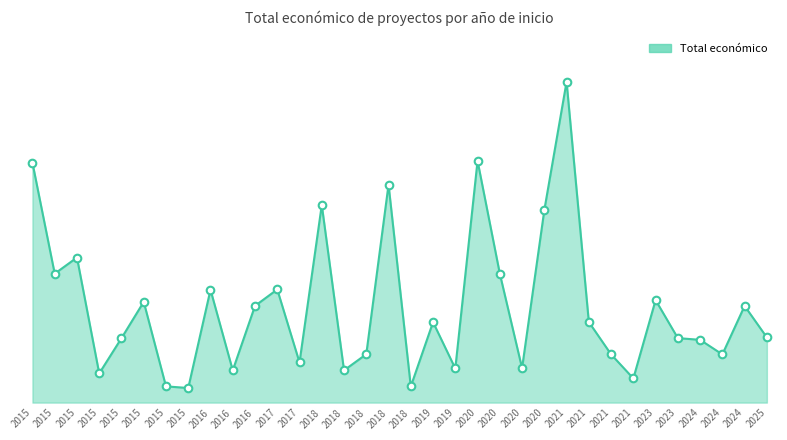

Approximately how many times larger is the value at 2016 compared to 2015?

0.9